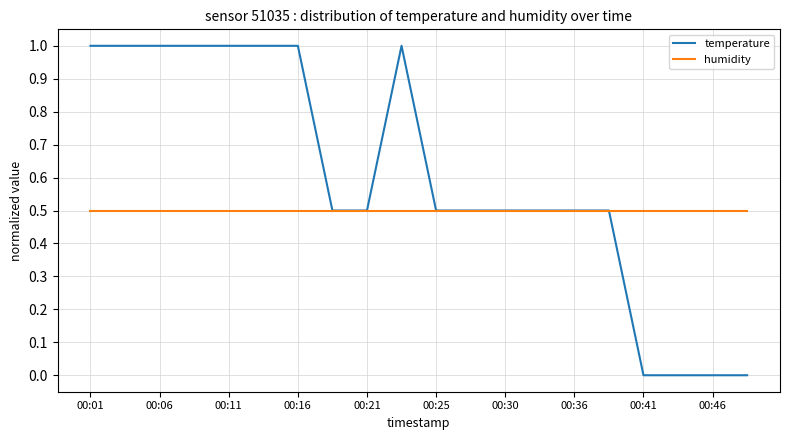

Which series has the largest total across all categories?

temperature